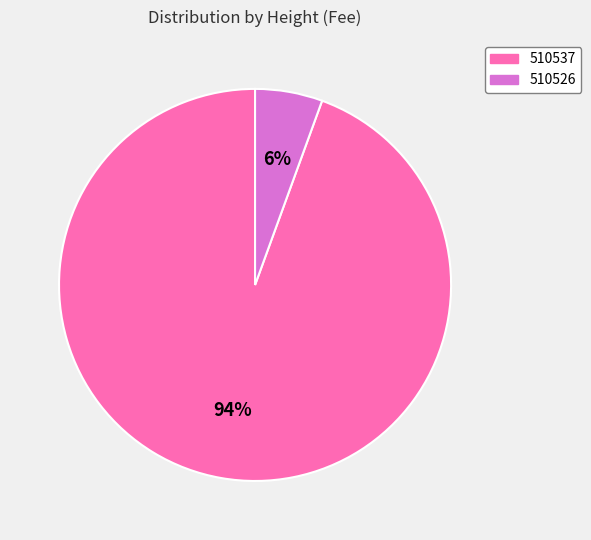

Rank the categories by value from highest to lowest.

510537, 510526